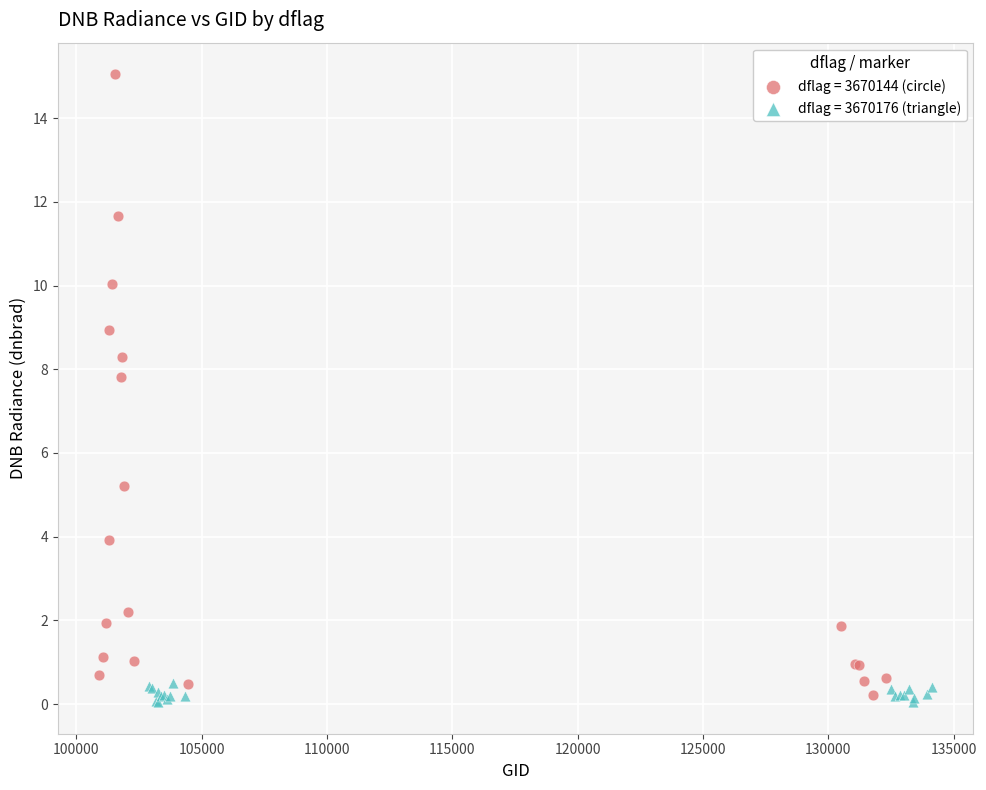

Which series has the widest spread of Y values?

dflag = 3670144 (circle)